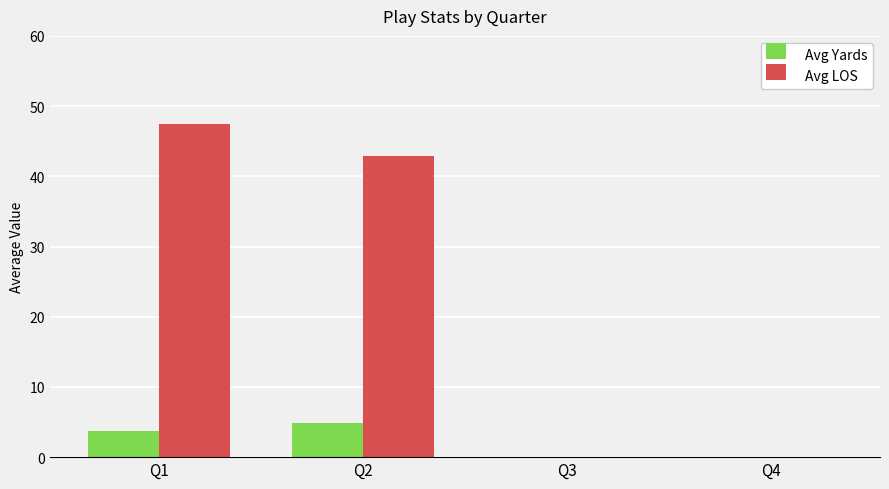

What are all the series names shown in the legend?

Avg Yards, Avg LOS